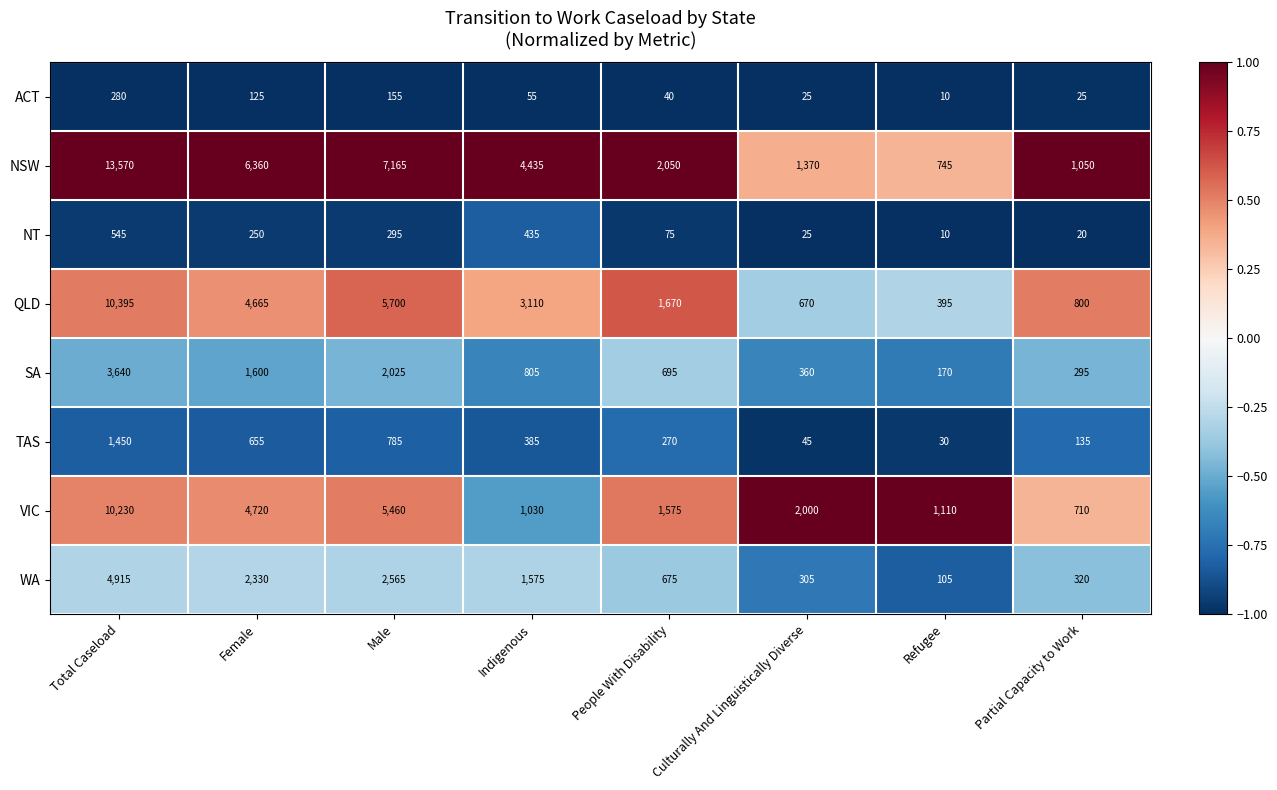

What is the total value across all series at People With Disability?

7050